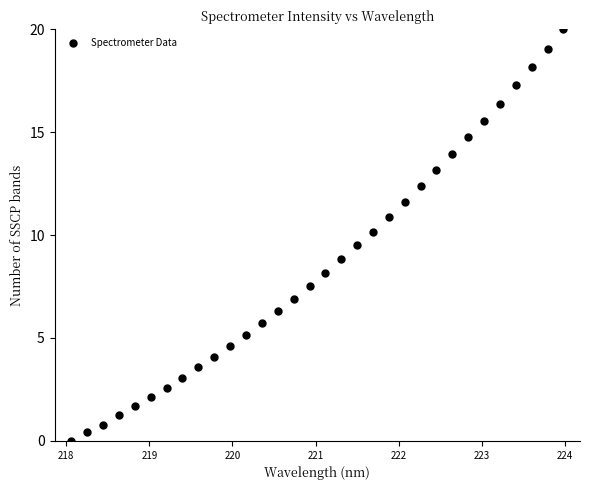

What is the range of Y values (max minus min)?

20.0